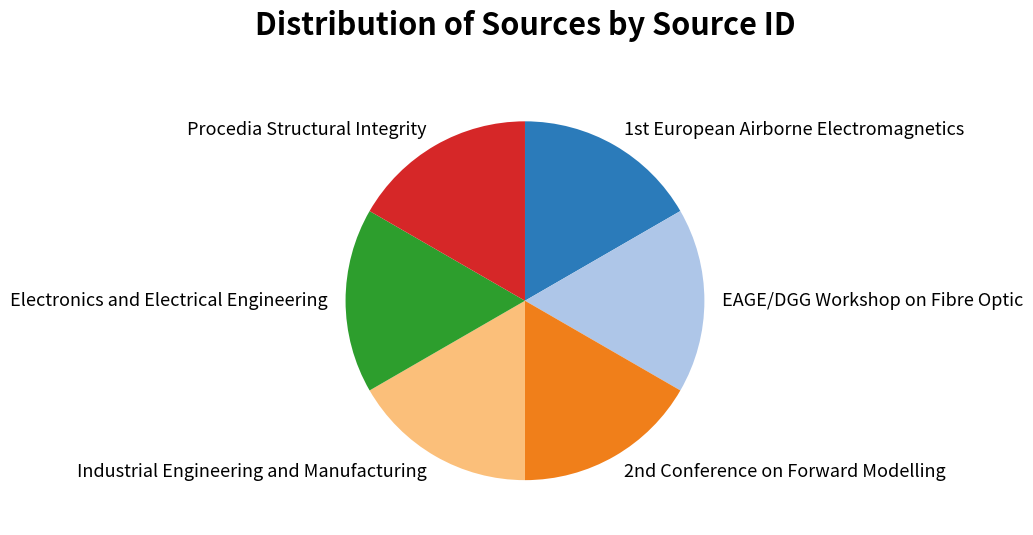

Is it true that Procedia Structural Integrity is 17% of the pie?

True